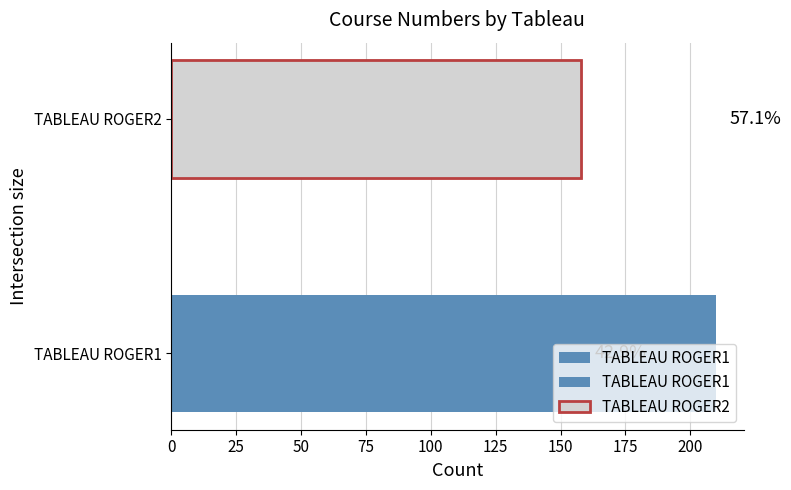

Count the number of categories in the chart.

2